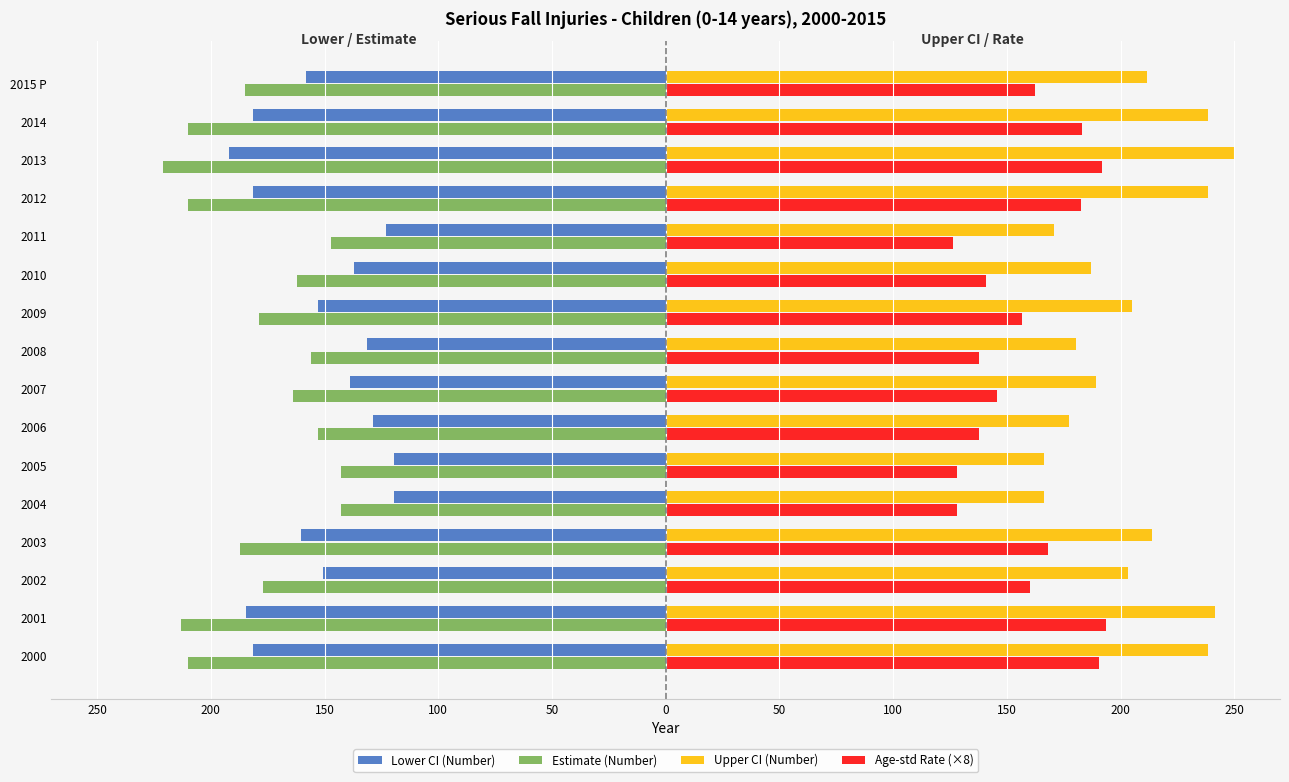

What are all the series names shown in the legend?

Lower CI (Number), Estimate (Number), Upper CI (Number), Age-std Rate (×8)